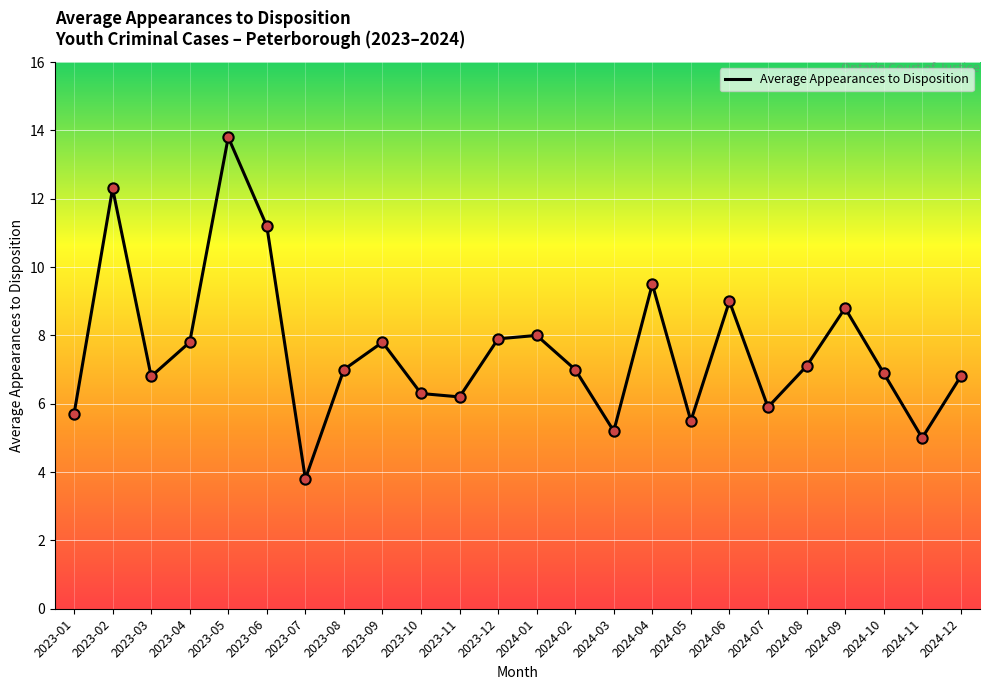

What is the change in value from 2023-10 to 2024-11?

-1.3